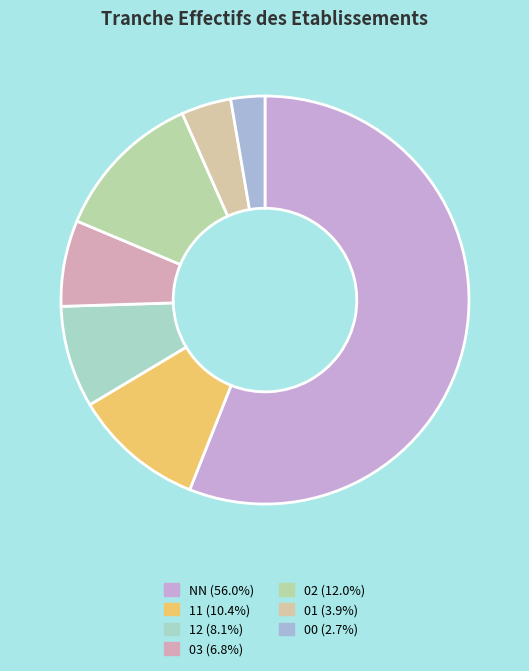

Rank the categories by value from lowest to highest.

00, 01, 03, 12, 11, 02, NN